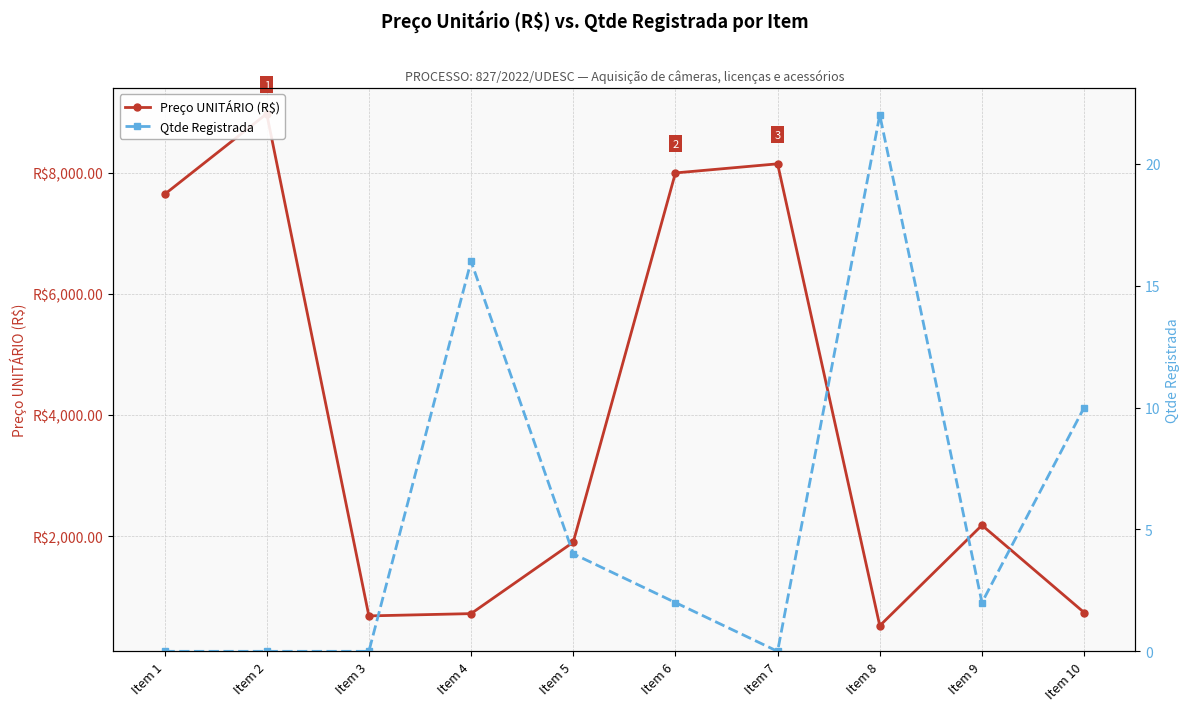

Reading left to right, extract all data points from this chart.

Preço UNITÁRIO (R$): Item 1=7639.1	Item 2=8969.3	Item 3=685.1	Item 4=722.7	Item 5=1900.7	Item 6=7993.2	Item 7=8143.3	Item 8=523.0	Item 9=2181.0	Item 10=740.9
Qtde Registrada: Item 1=0.0	Item 2=0.0	Item 3=0.0	Item 4=16.0	Item 5=4.0	Item 6=2.0	Item 7=0.0	Item 8=22.0	Item 9=2.0	Item 10=10.0